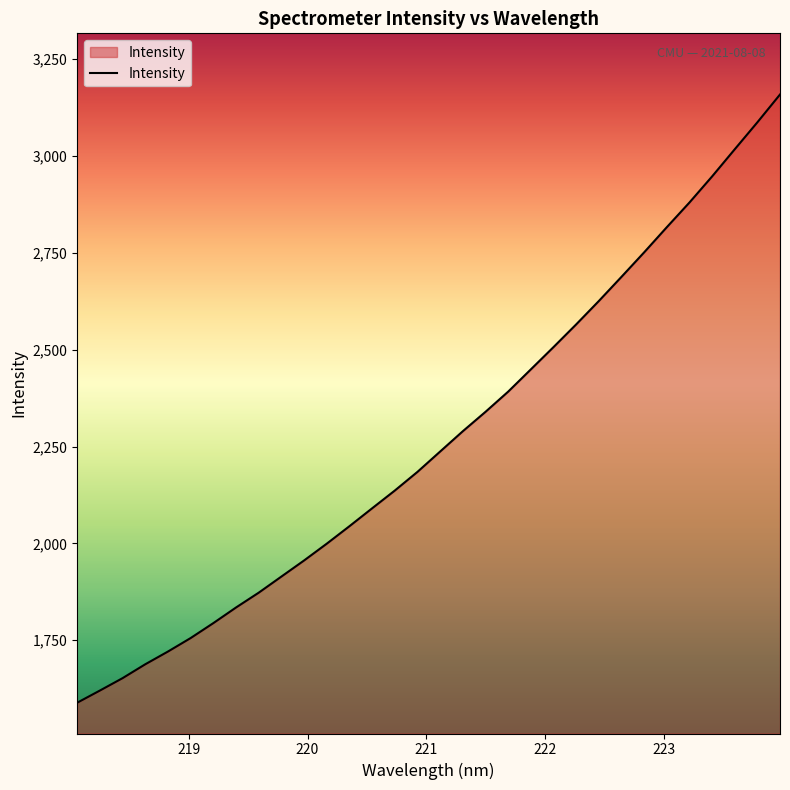

What is the greatest value displayed?

3158.7